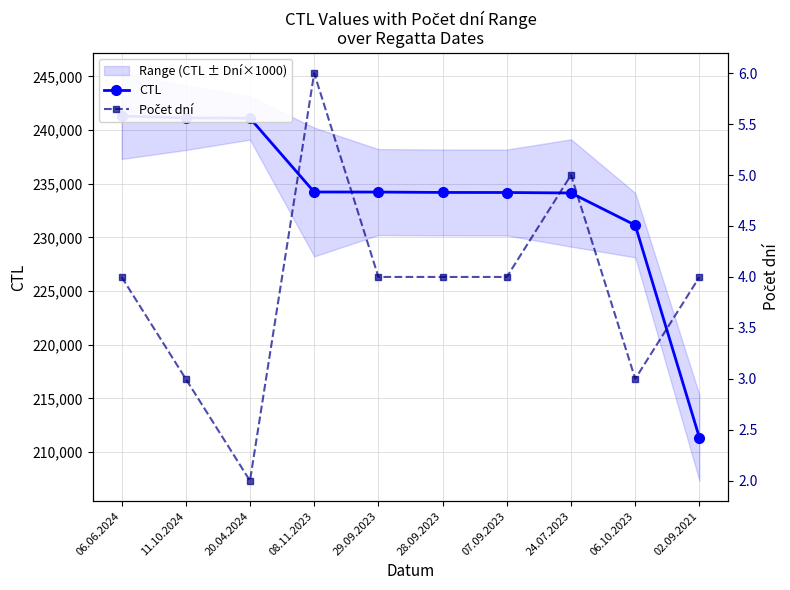

True or false: Počet dní has more than 1 interior local peaks.

True